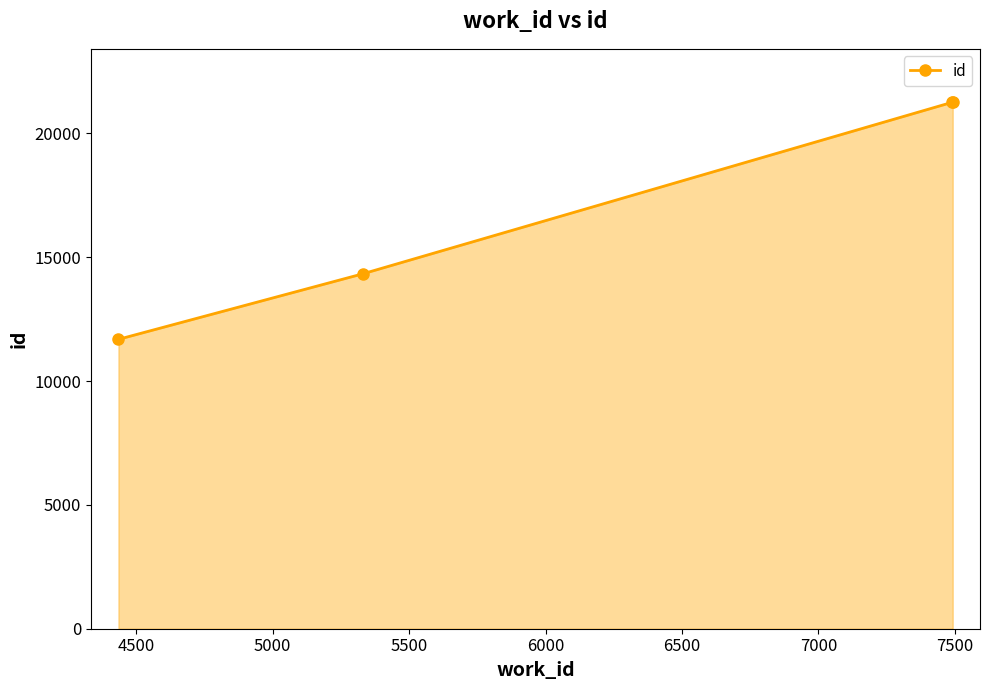

What is the average value?

17138